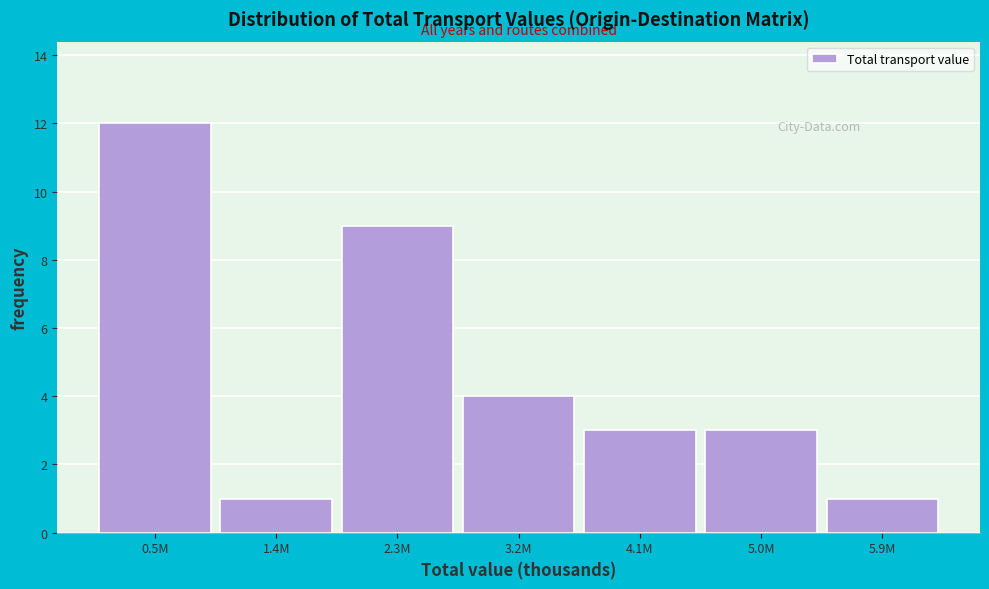

Reading left to right, extract all data points from this chart.

0.5M=12	1.4M=1	2.3M=9	3.2M=4	4.1M=3	5.0M=3	5.9M=1